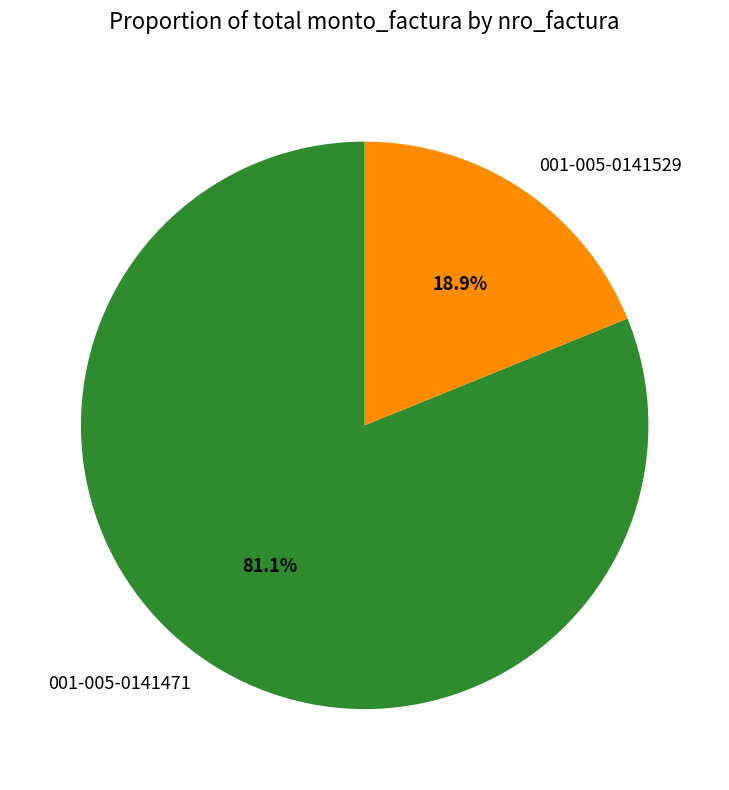

What percentage is the 001-005-0141529 slice, to the nearest percent?

19%